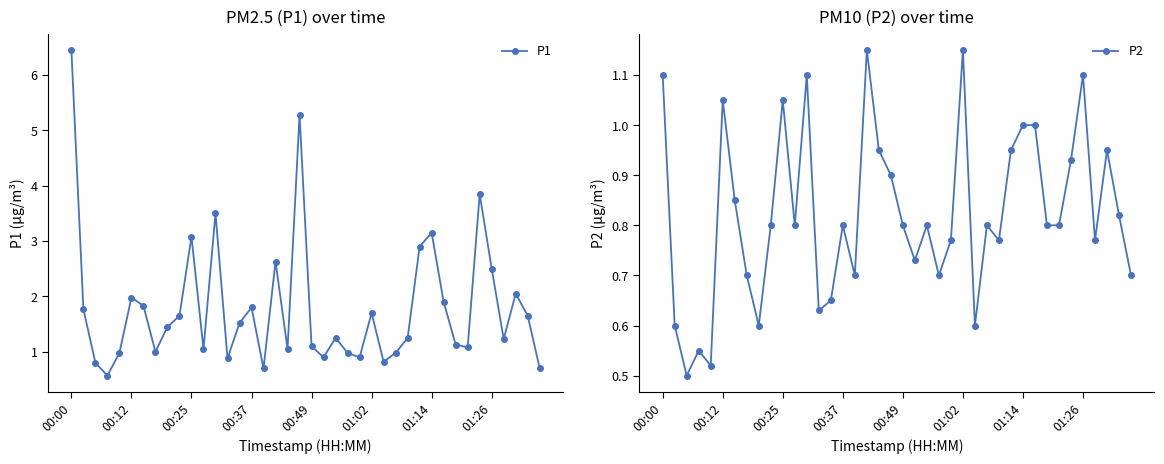

True or false: P2 and P1 intersect in this chart.

False